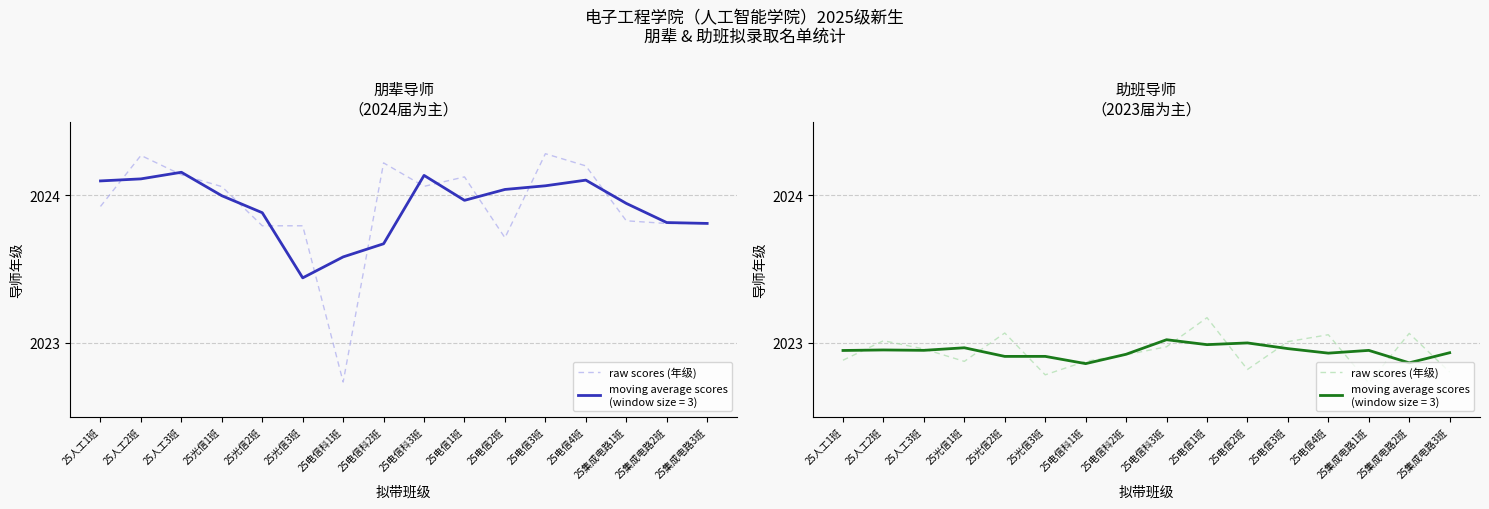

Reading left to right, extract all data points from this chart.

25人工1班=2022.9	25人工2班=2023.0	25人工3班=2023.0	25光信1班=2022.9	25光信2班=2023.1	25光信3班=2022.8	25电信科1班=2022.9	25电信科2班=2022.9	25电信科3班=2023.0	25电信1班=2023.2	25电信2班=2022.8	25电信3班=2023.0	25电信4班=2023.1	25集成电路1班=2022.7	25集成电路2班=2023.1	25集成电路3班=2022.8